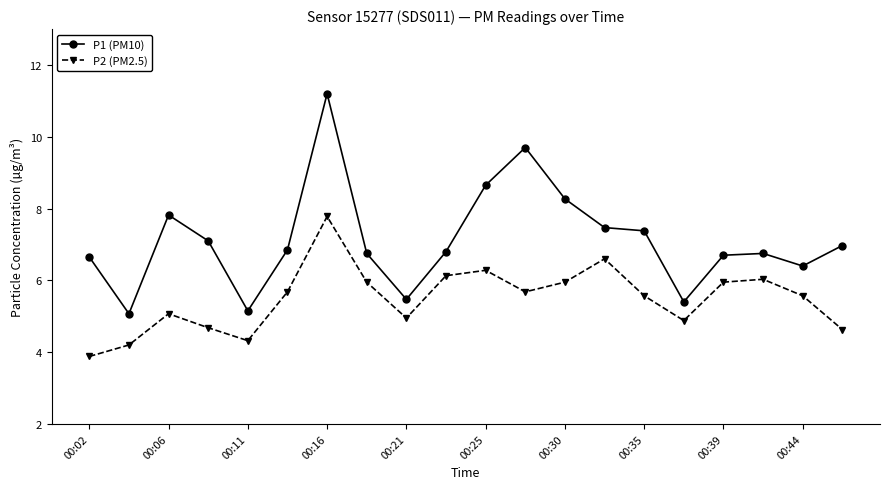

Which series has the largest range (max minus min)?

P1 (PM10)